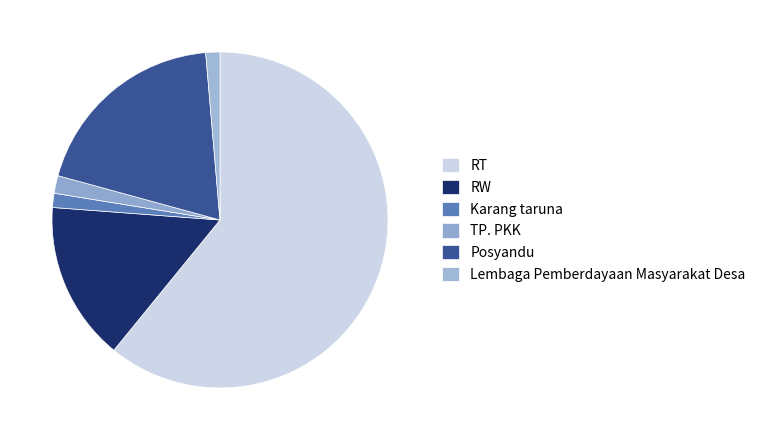

What is the total percentage of TP. PKK and RT?

62.6%